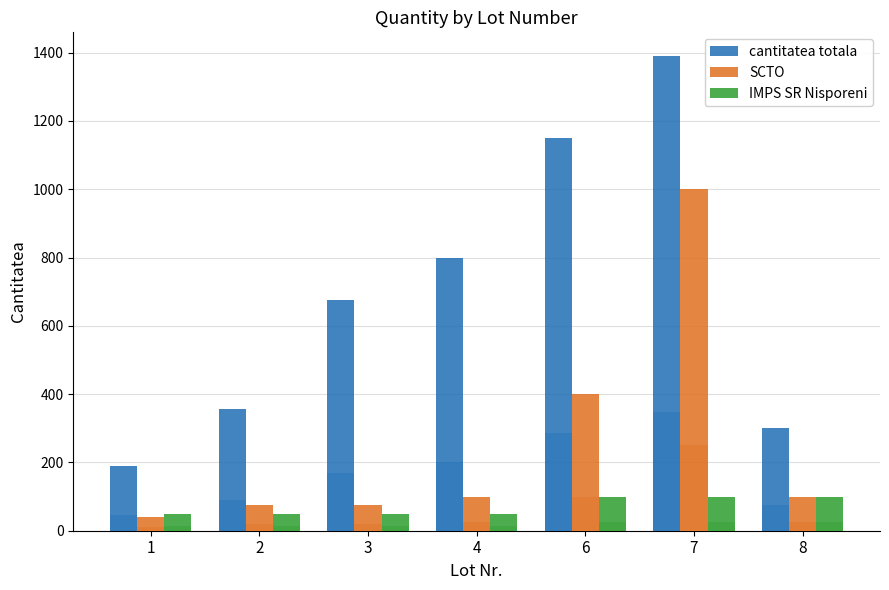

Which series changed the most between 1 and 7?

cantitatea totala